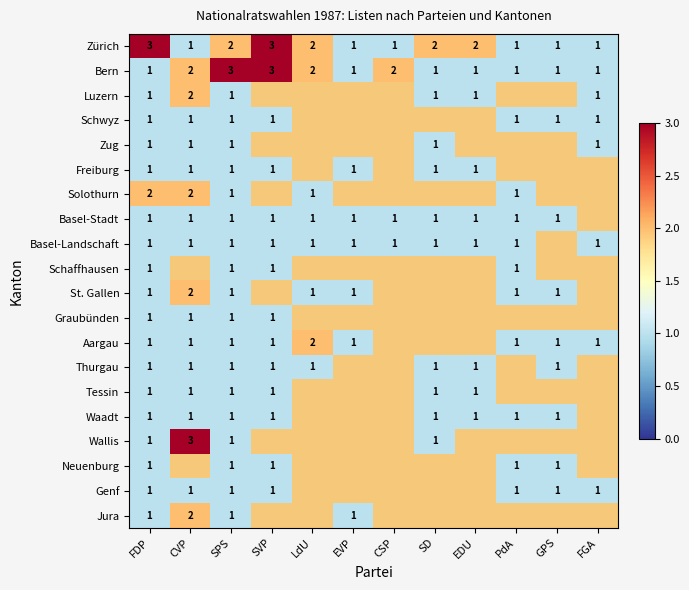

At which label does Zürich first exceed 2?

FDP